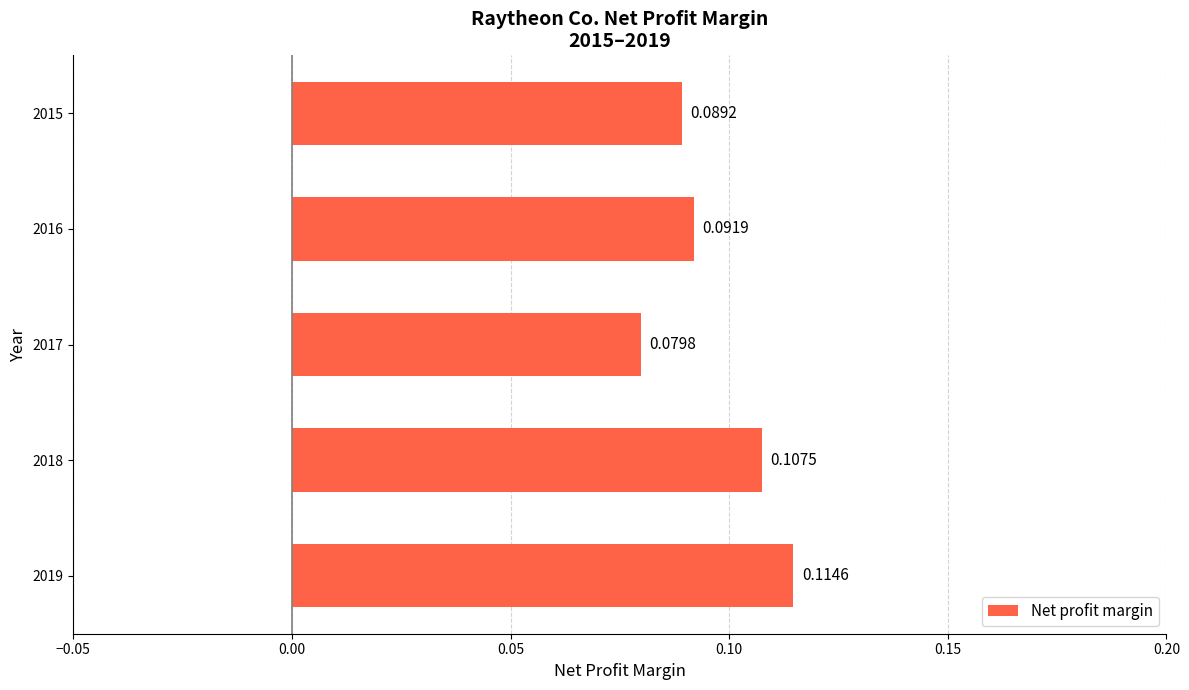

Count the number of categories in the chart.

5